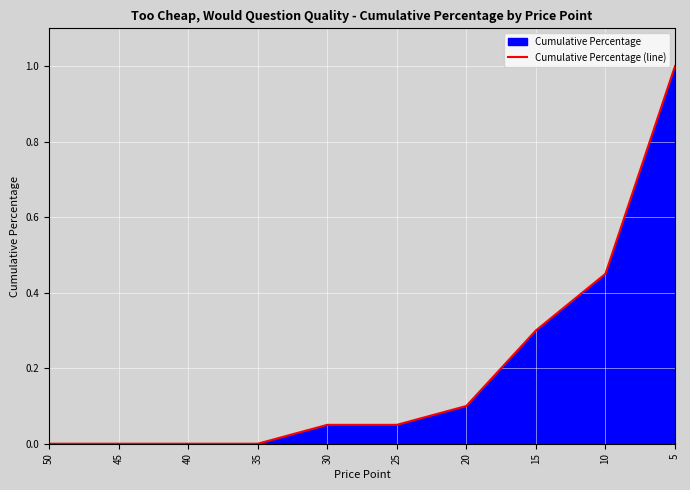

Approximately how many times larger is the value at 10 compared to 5?

0.5